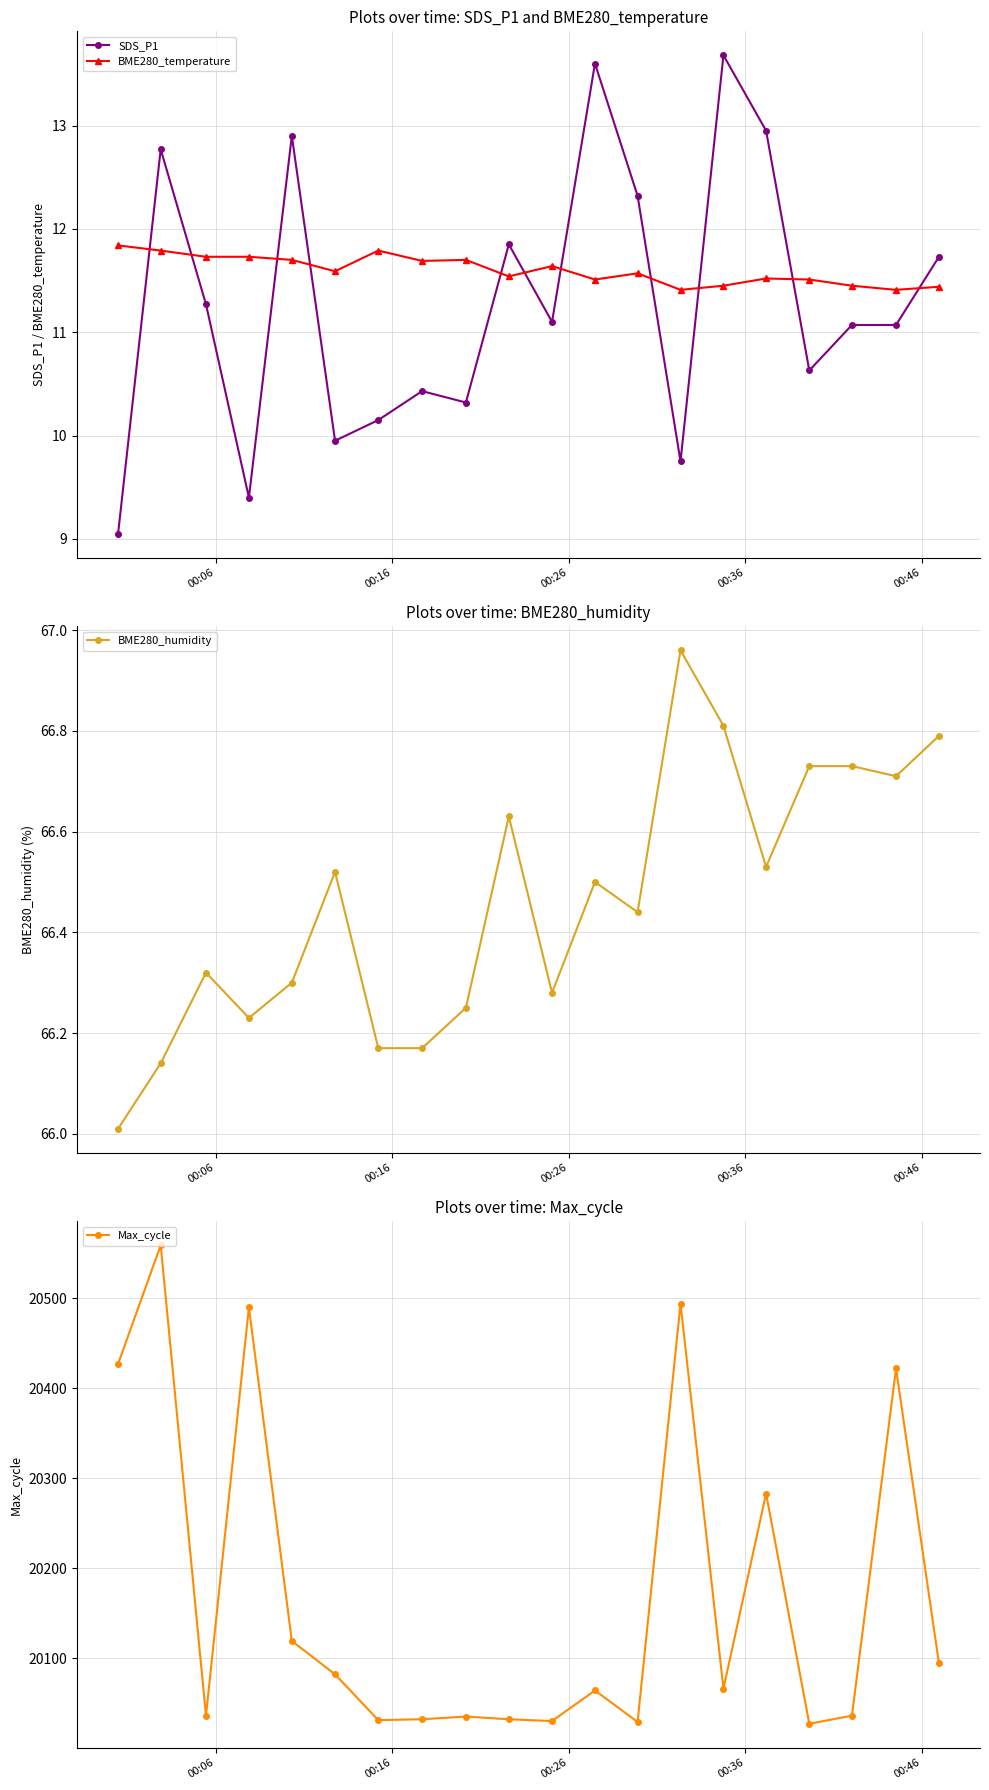

List the series in order of their peak value, lowest first.

BME280_temperature, SDS_P1, BME280_humidity, Max_cycle